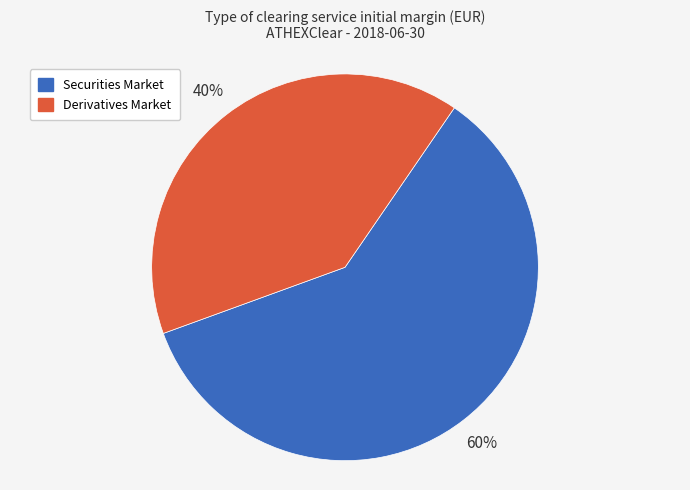

Combined, do Securities Market and Derivatives Market account for over 50%?

Yes